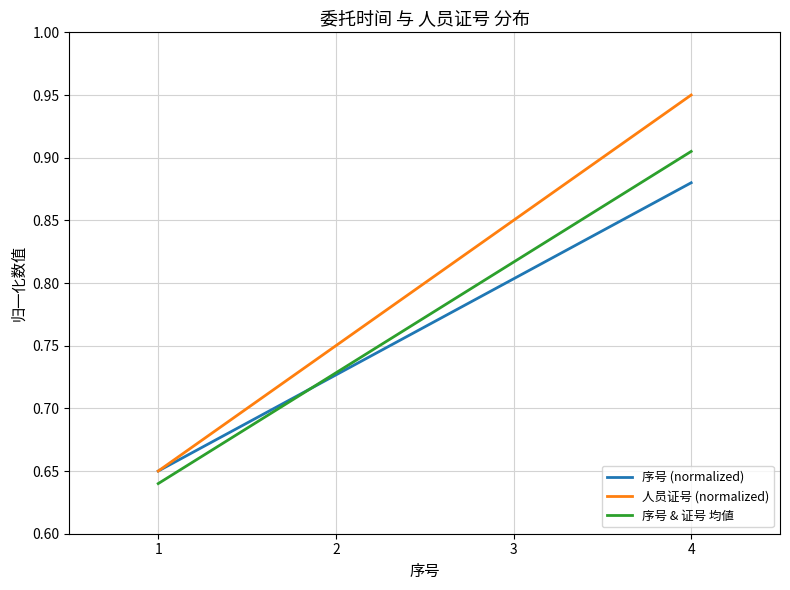

Which series changed the most between 2 and 4?

人员证号 (normalized)